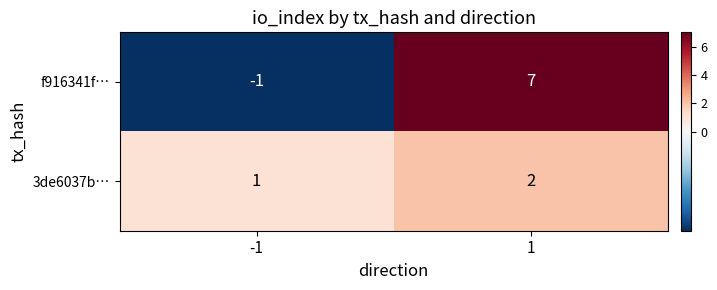

The f916341f… series shows 10 at 1. True or false?

False